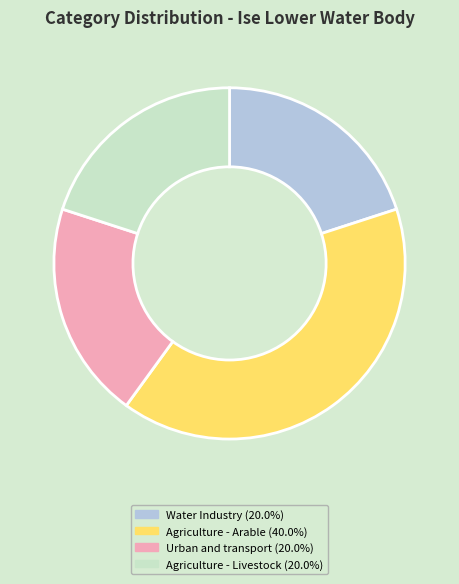

Is there a majority slice in this chart?

No